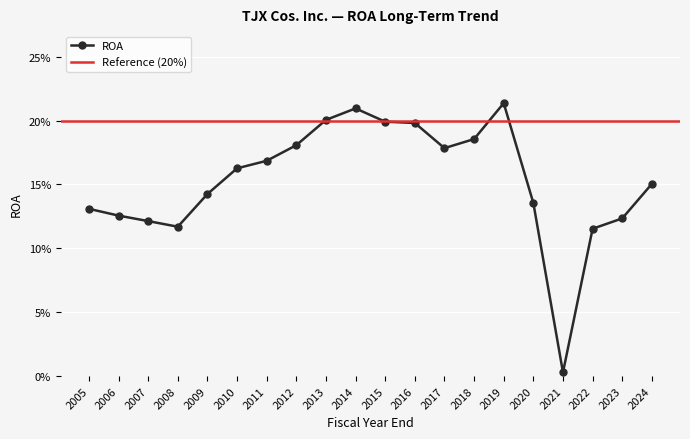

Where is the data nearest to the value 0?

2021